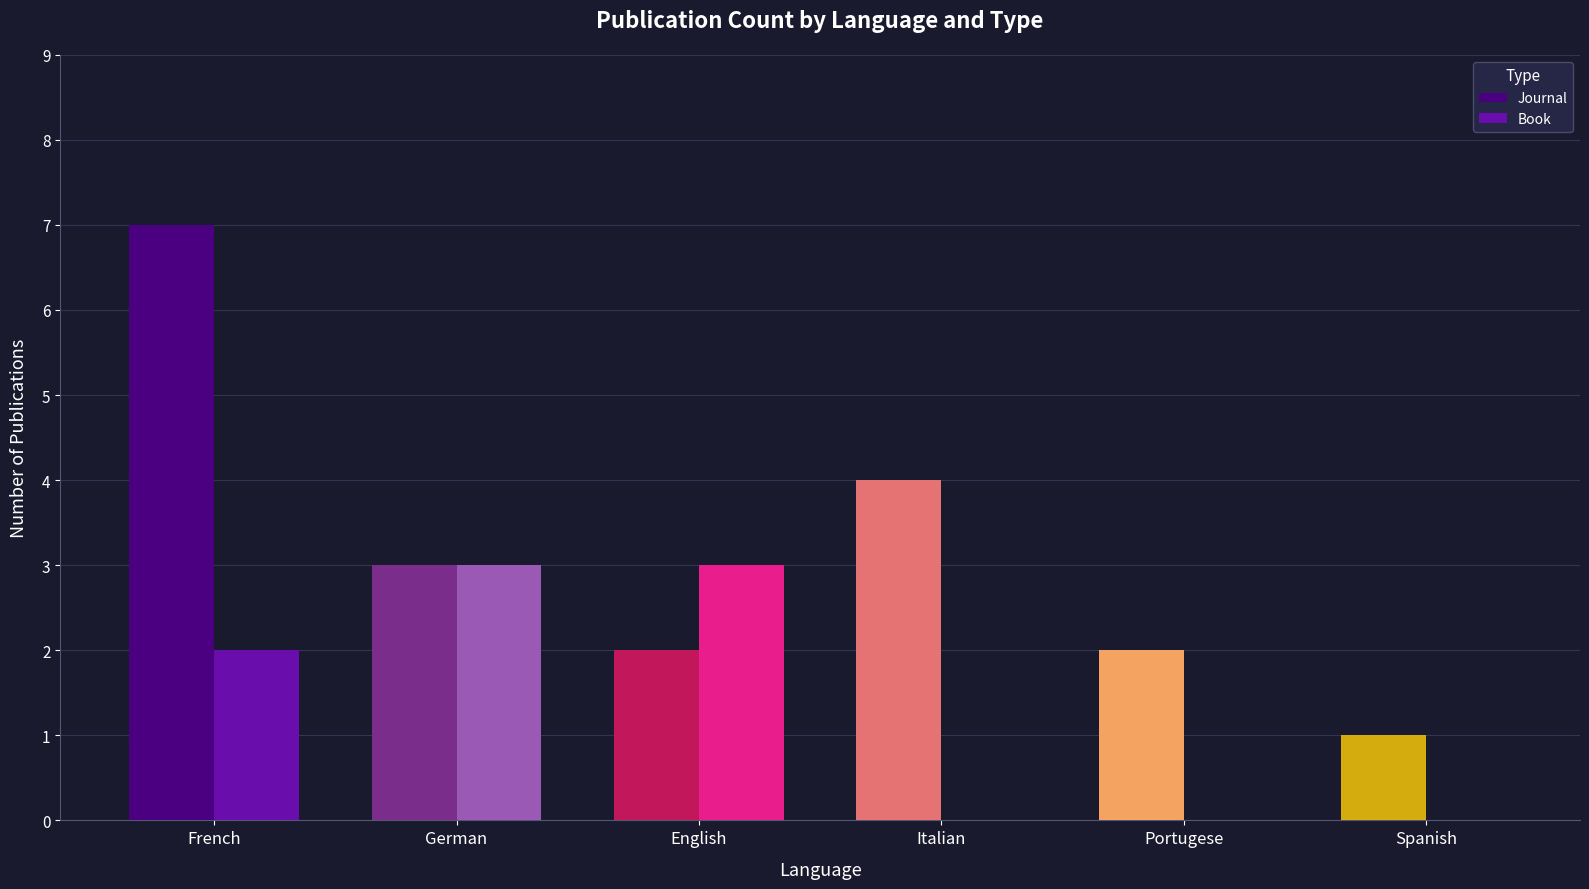

Which category has the highest value in the Journal series?

French